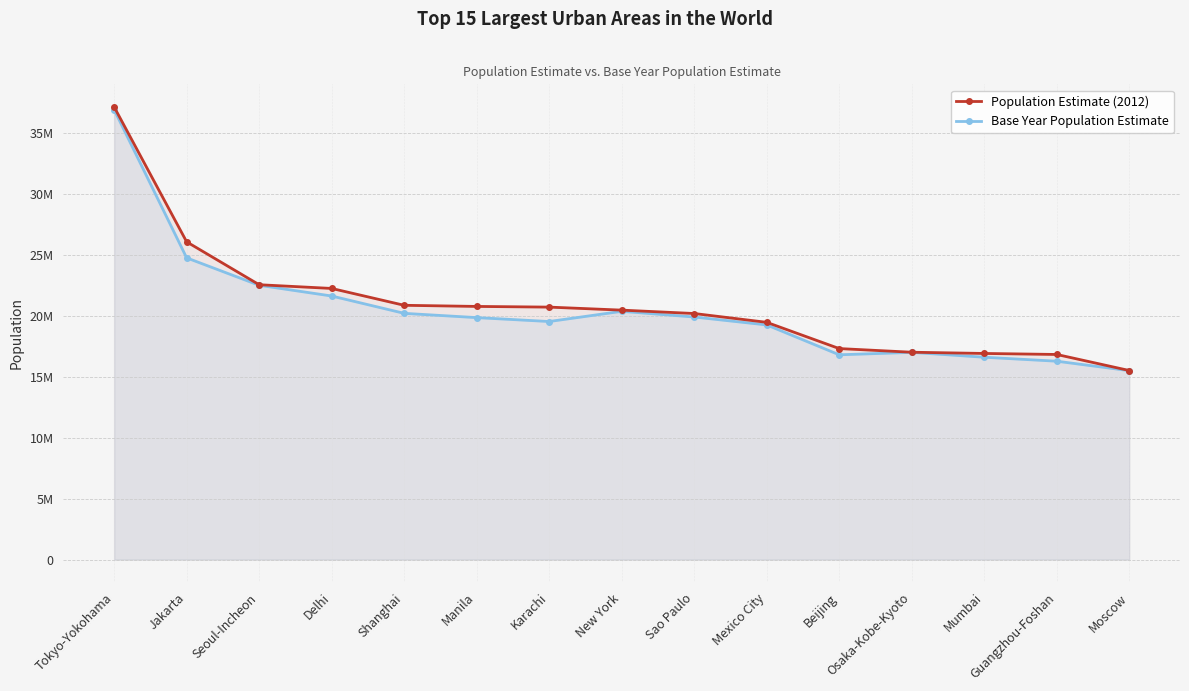

List the series in order of their peak value, highest first.

Population Estimate (2012), Base Year Population Estimate